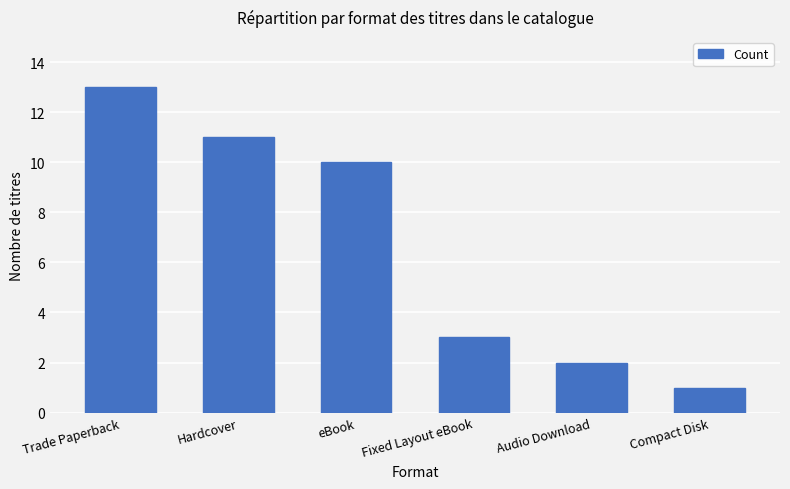

What is the label of the 3rd bar from the left?

eBook